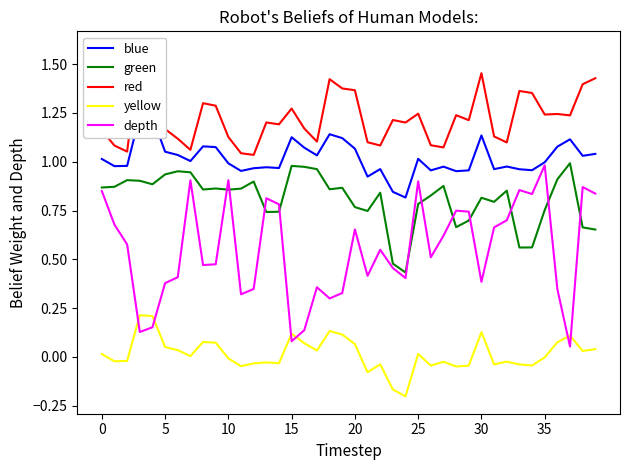

True or false: green and yellow cross at least once.

False